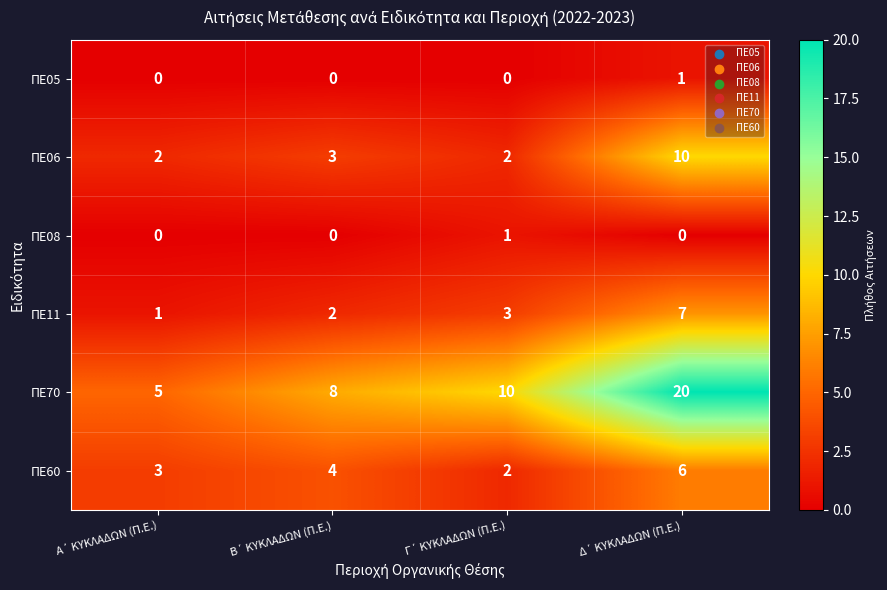

What is the sum of all ΠΕ11 values?

13